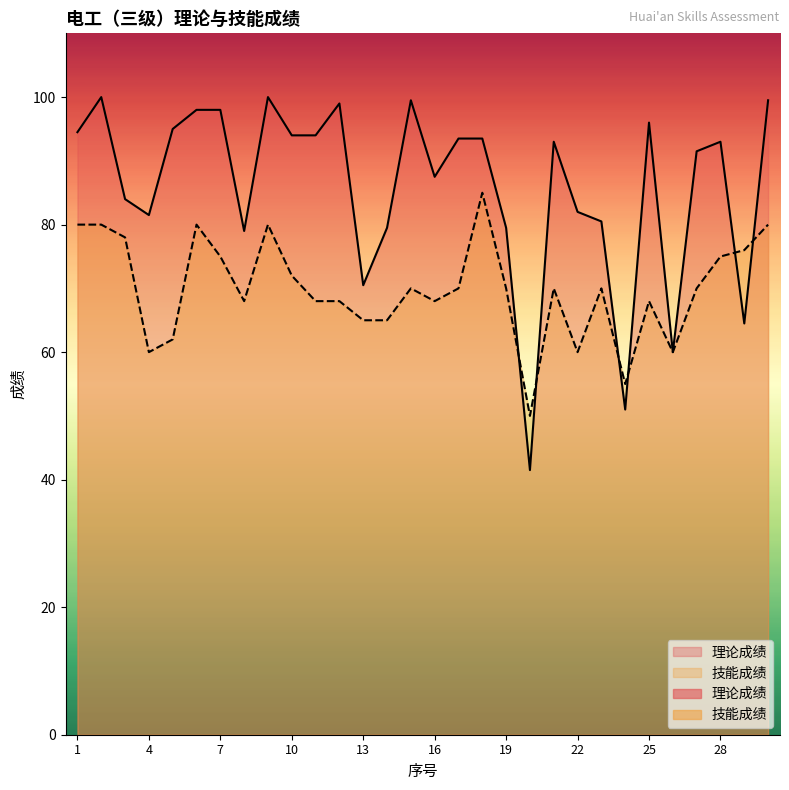

What are all the series names shown in the legend?

理论成绩, 技能成绩